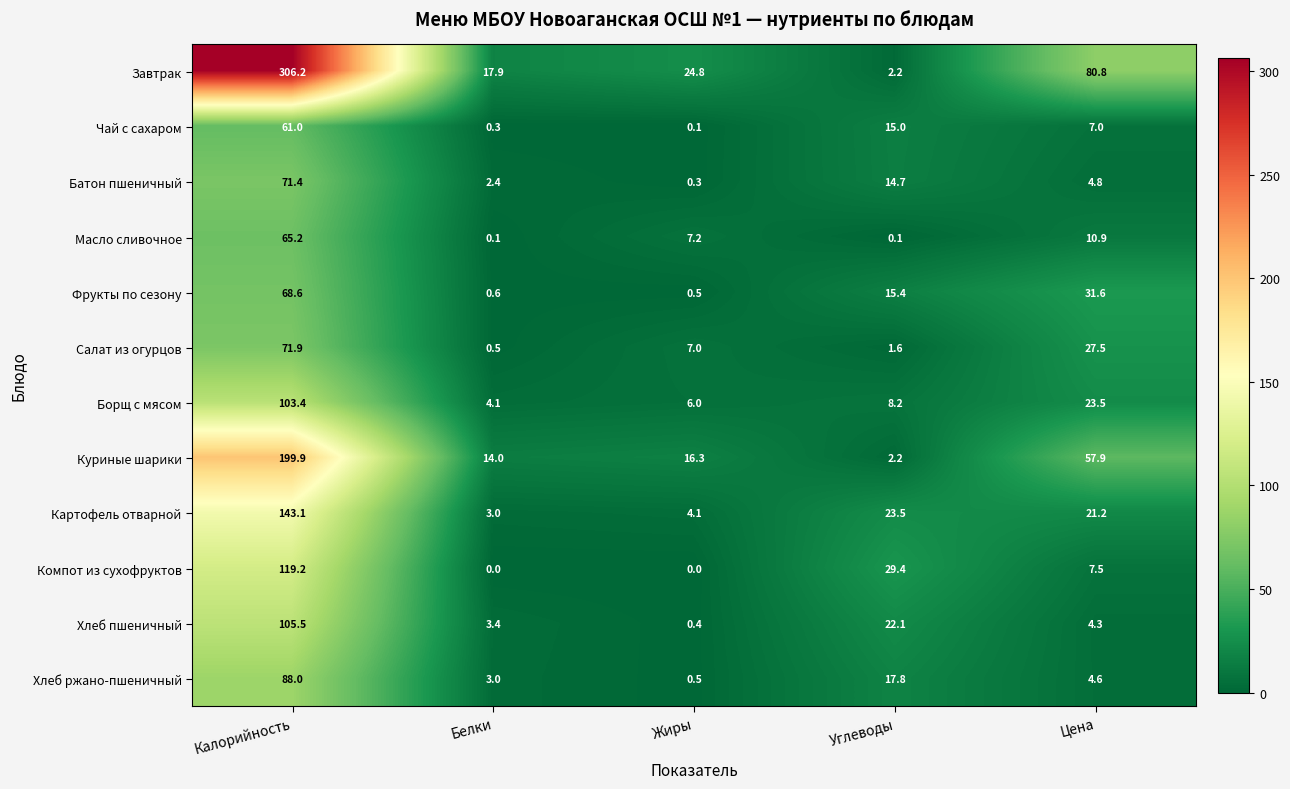

Which series changed the most between Жиры and Цена?

Завтрак